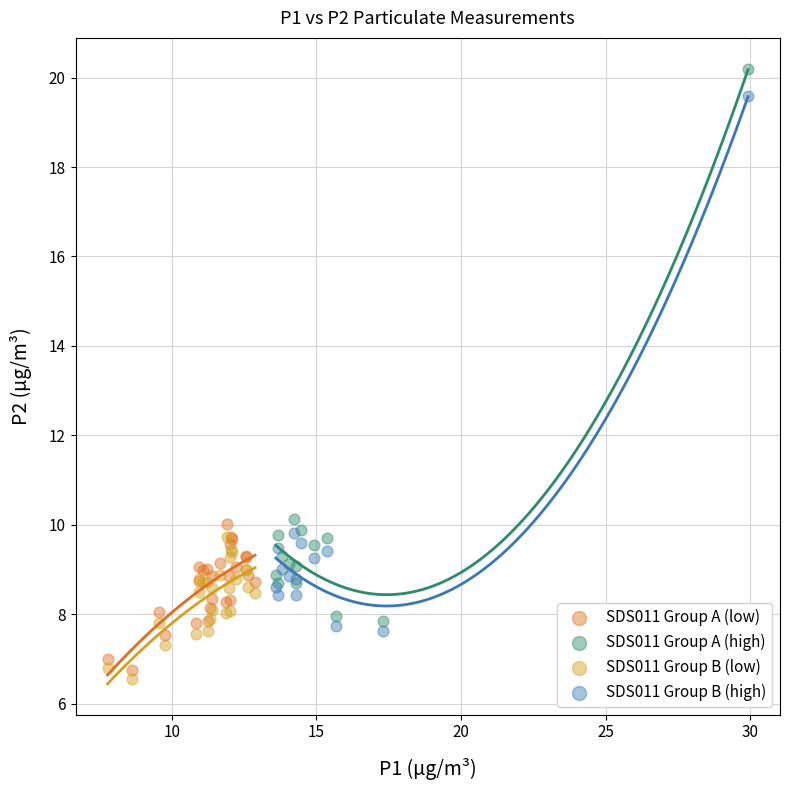

Which series reaches the maximum Y coordinate?

SDS011 Group A (high)